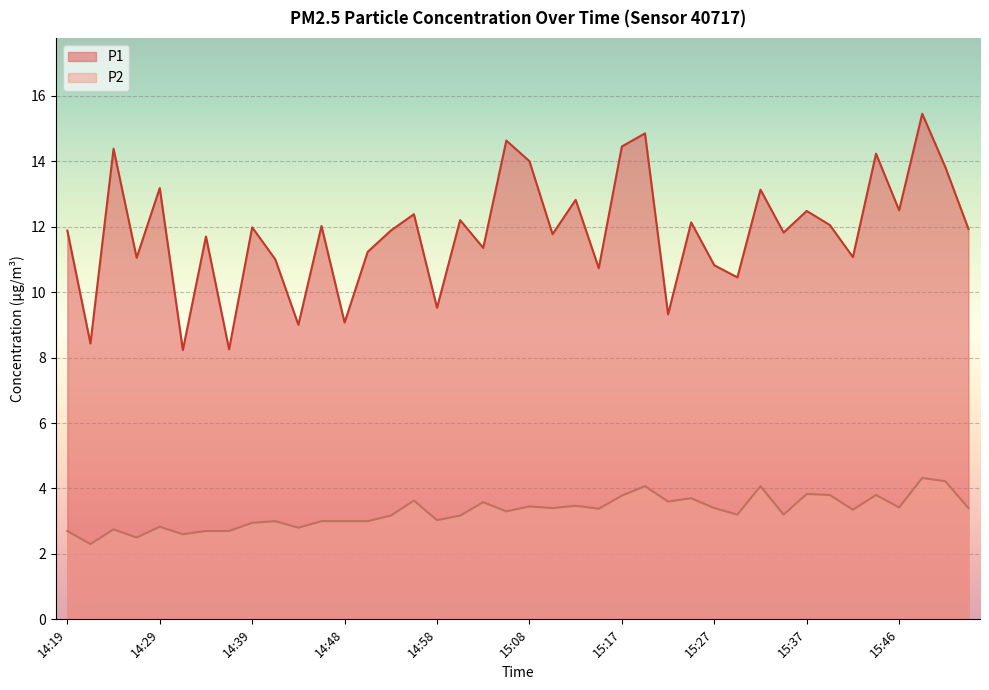

Which series changed the most between 15:15 and 15:34?

P1